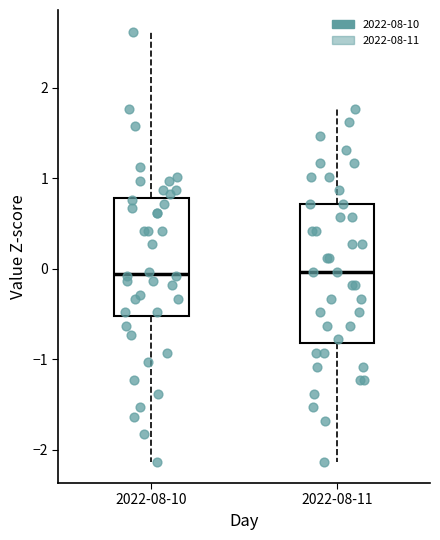

Reading left to right, read every box against the y-axis: the position of its median line, the range the box covers, and the ends of its whiskers. The values are not printed on the chart, so give them approximately, as read against the axis.

2022-08-10: median -0.1, box -0.5 to 0.8, whiskers -2.1 to 2.6
2022-08-11: median 0.0, box -0.8 to 0.7, whiskers -2.1 to 1.8